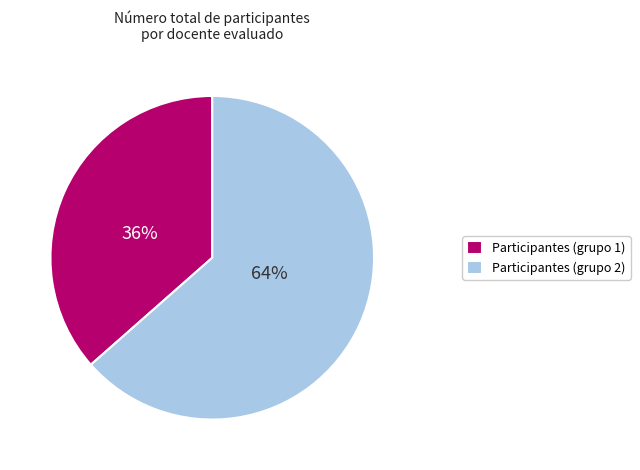

Approximately how many times larger is the value at Participantes (grupo 1) compared to Participantes (grupo 2)?

0.6